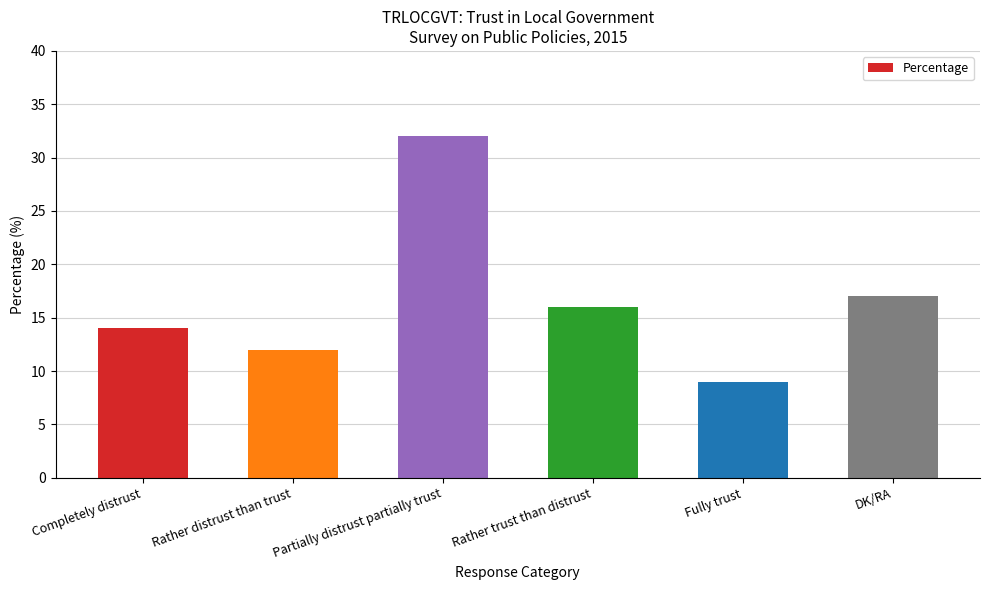

Count the number of data series in this chart.

1